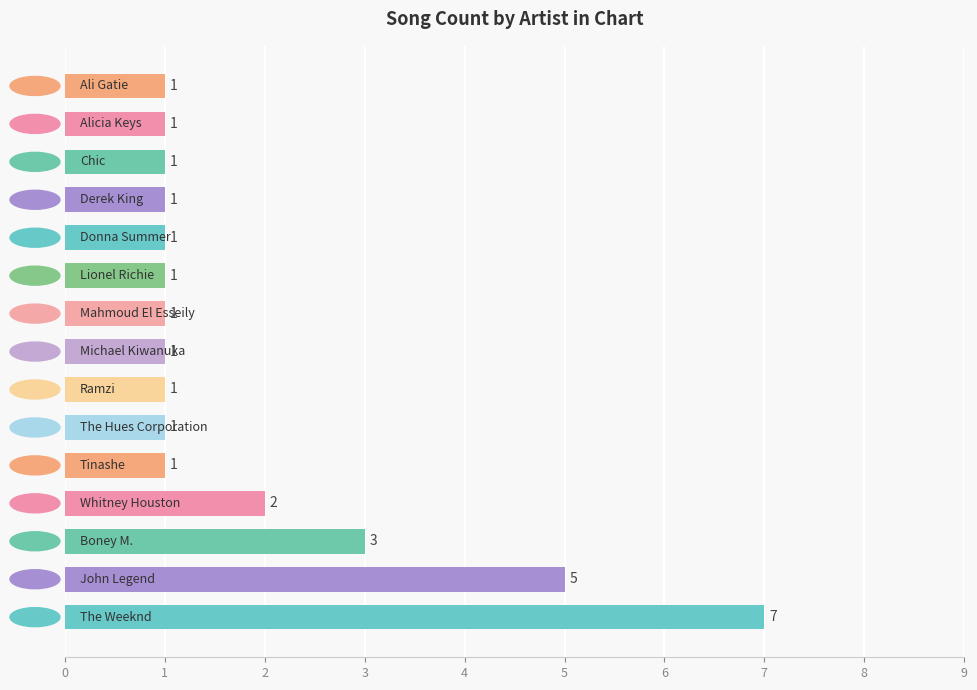

Count the values in the range 1 to 2.

12